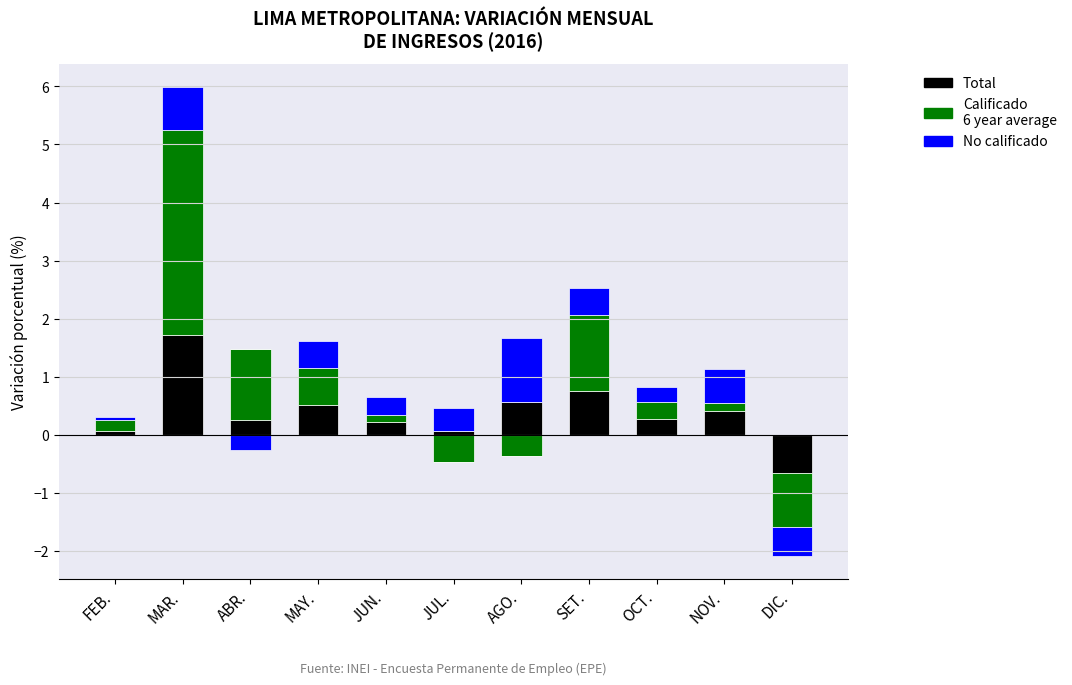

True or false: Total has a value of 1.0 at AGO..

False